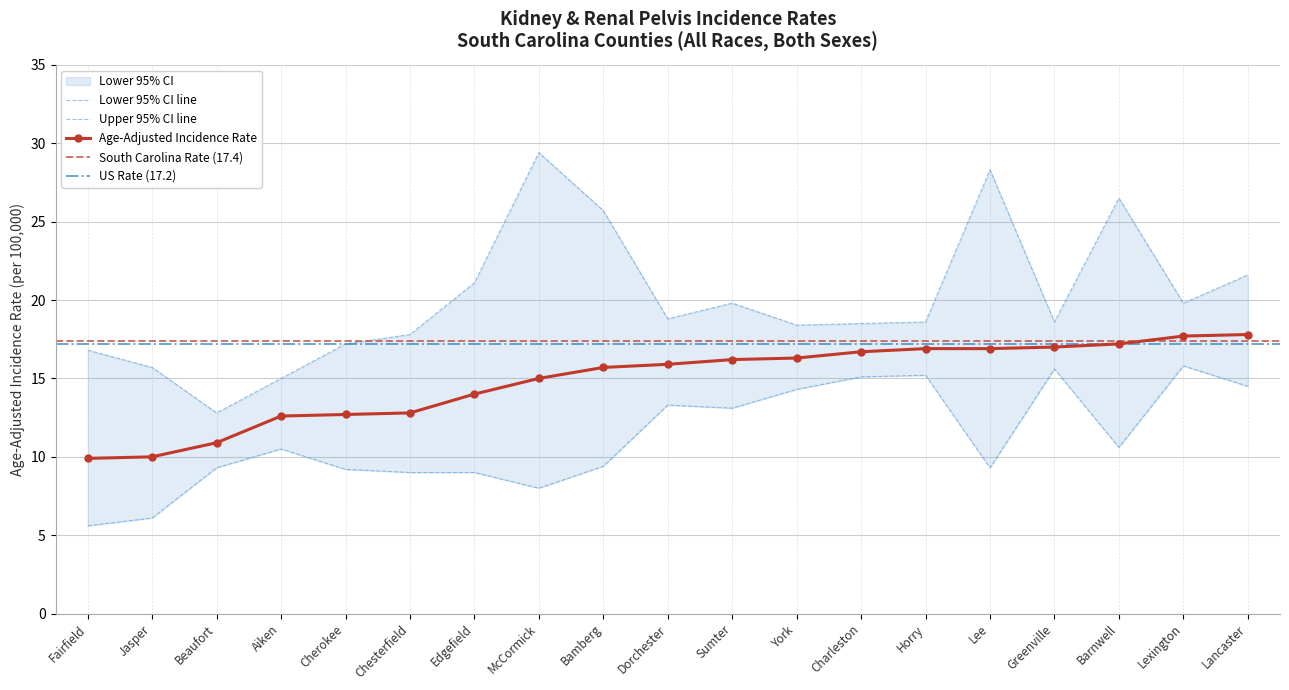

What is the difference between the maximum and second lowest values in the Upper 95% CI series?

14.4